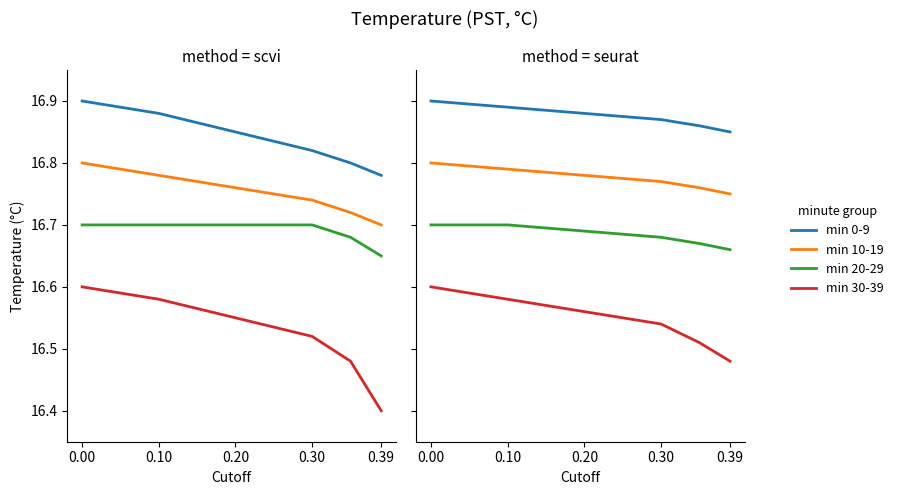

At 0.10, list the series in order from largest to smallest.

min 0-9, min 10-19, min 20-29, min 30-39